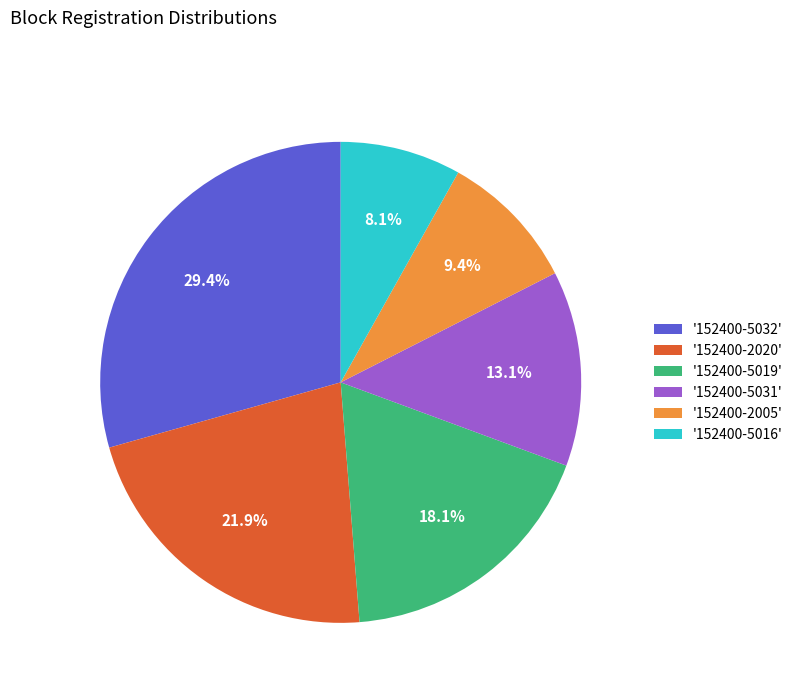

What is the largest slice in the pie chart?

'152400-5032'